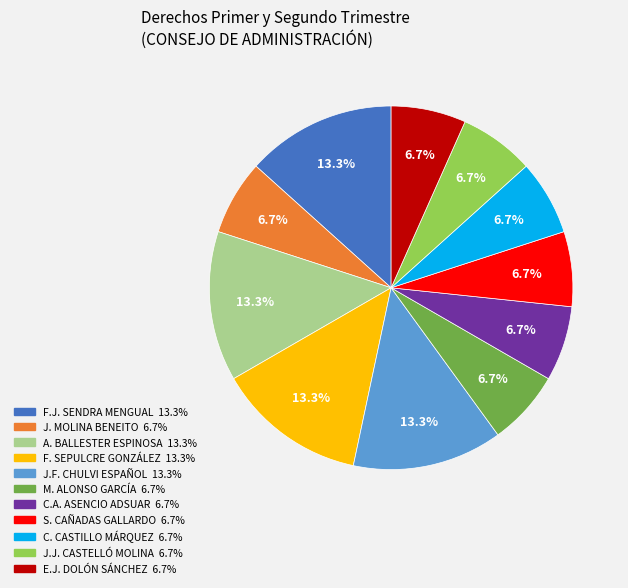

Is there any slice that represents more than half of the pie?

No